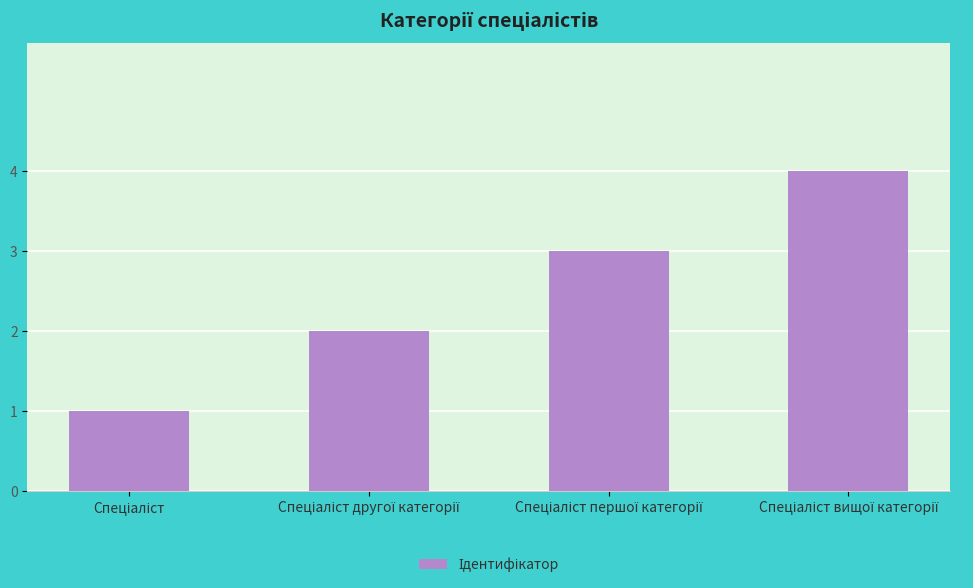

What is the sum of all values?

10